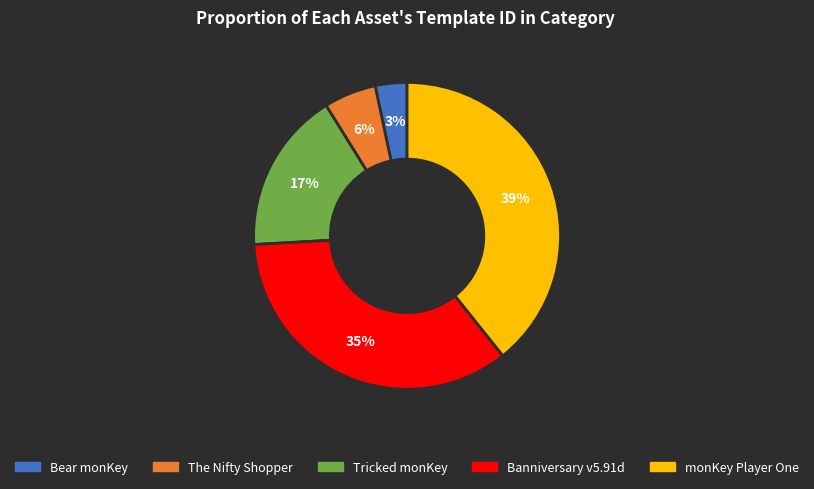

Does any single category account for the majority?

No